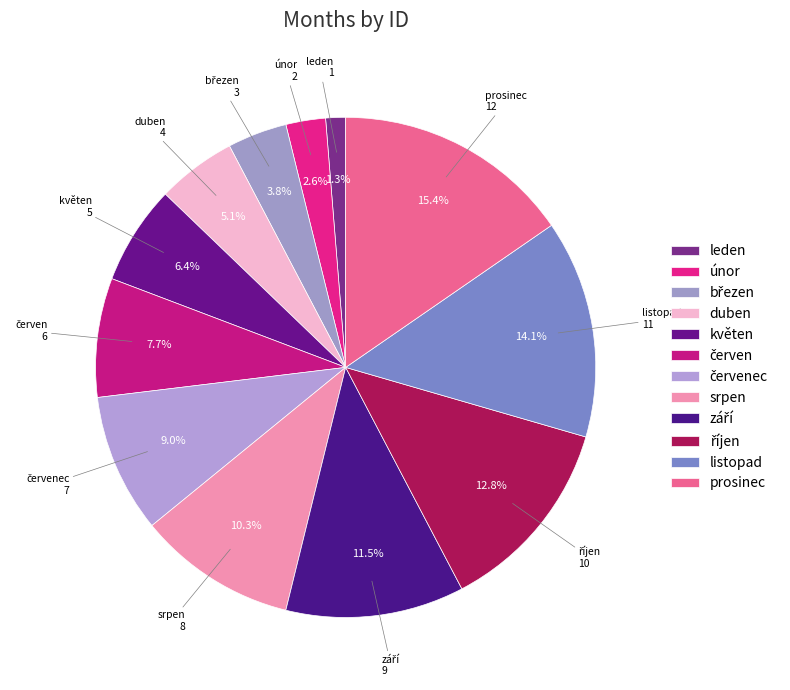

Is the sum of listopad and duben greater than half?

No